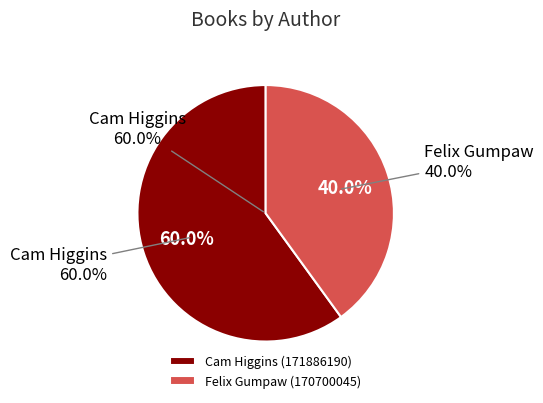

Count the number of slices in the pie.

2